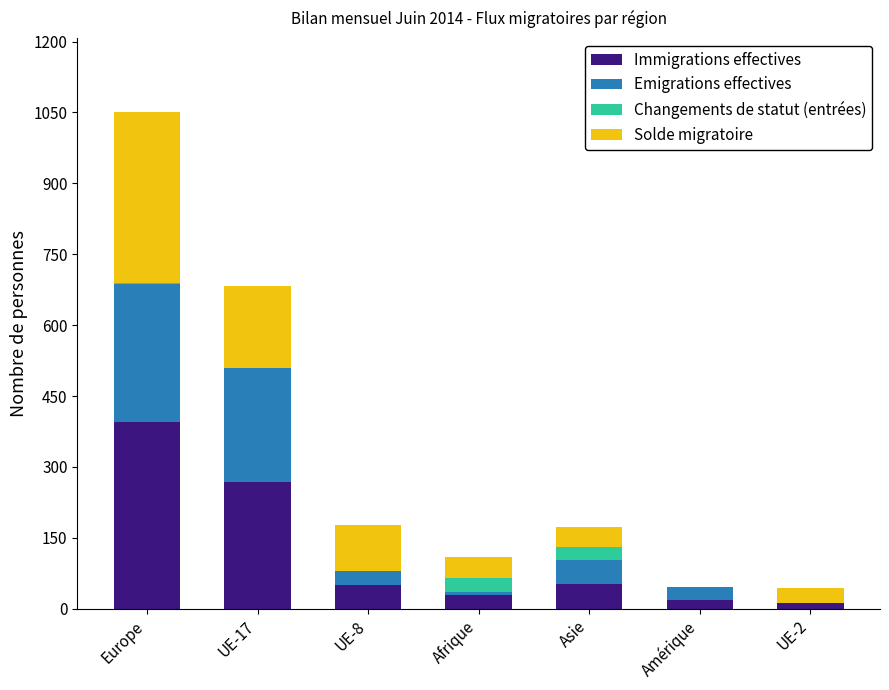

At which label is Immigrations effectives closest to 203?

UE-17